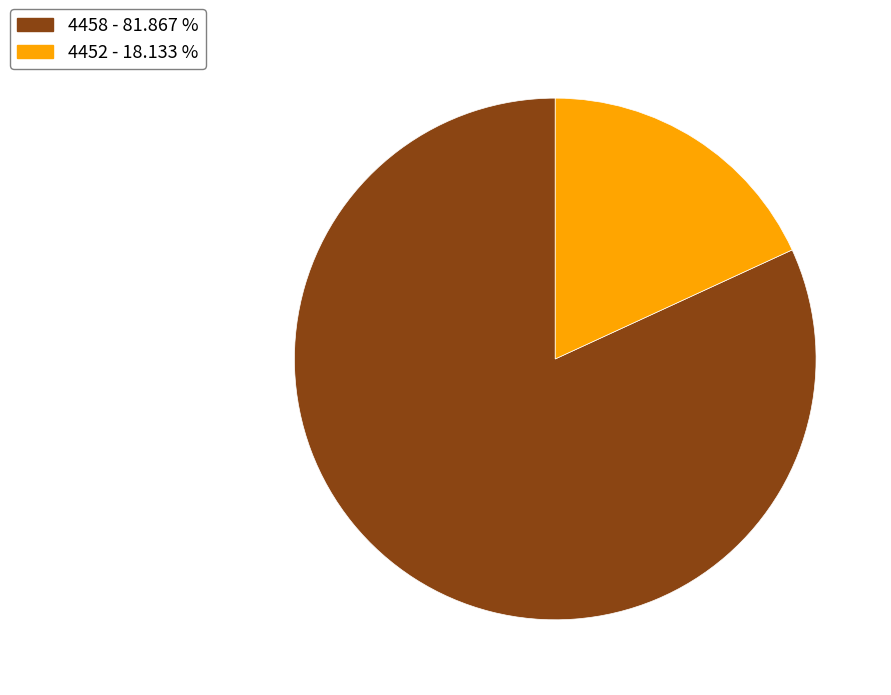

How many segments does this pie chart have?

2